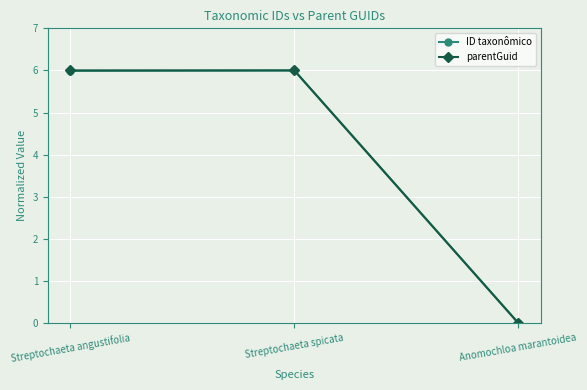

What is the total value across all series at Streptochaeta angustifolia?

12.0